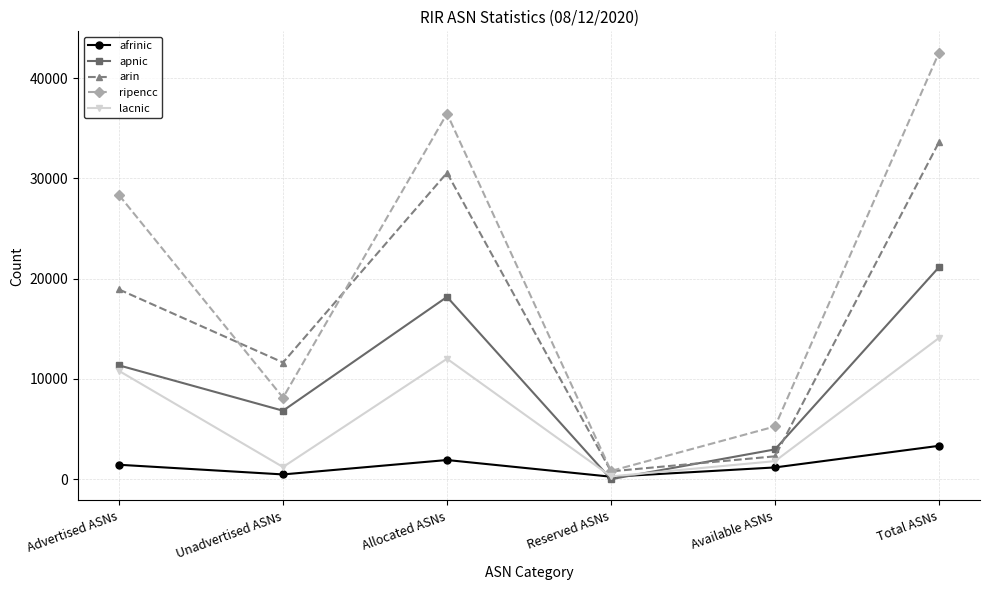

What is the difference between the maximum and minimum values in the lacnic series?

13805